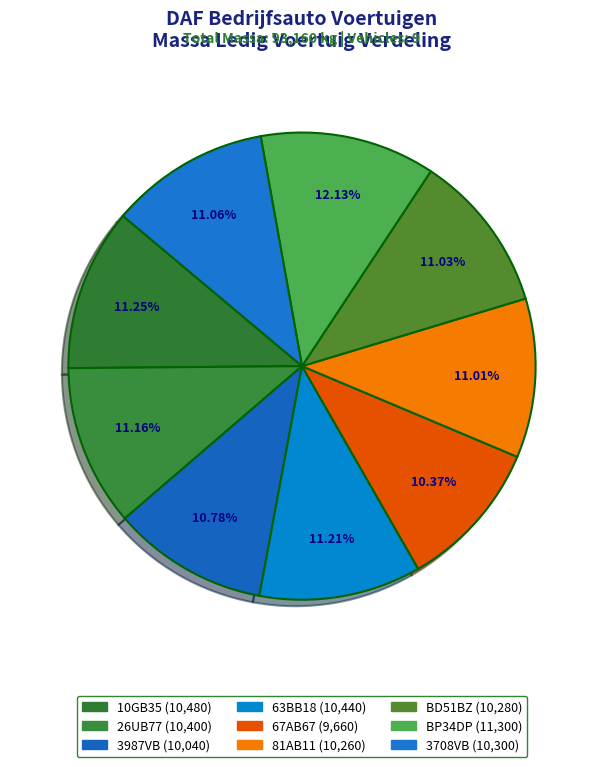

Approximately how many times larger is the value at BP34DP compared to 26UB77?

1.1